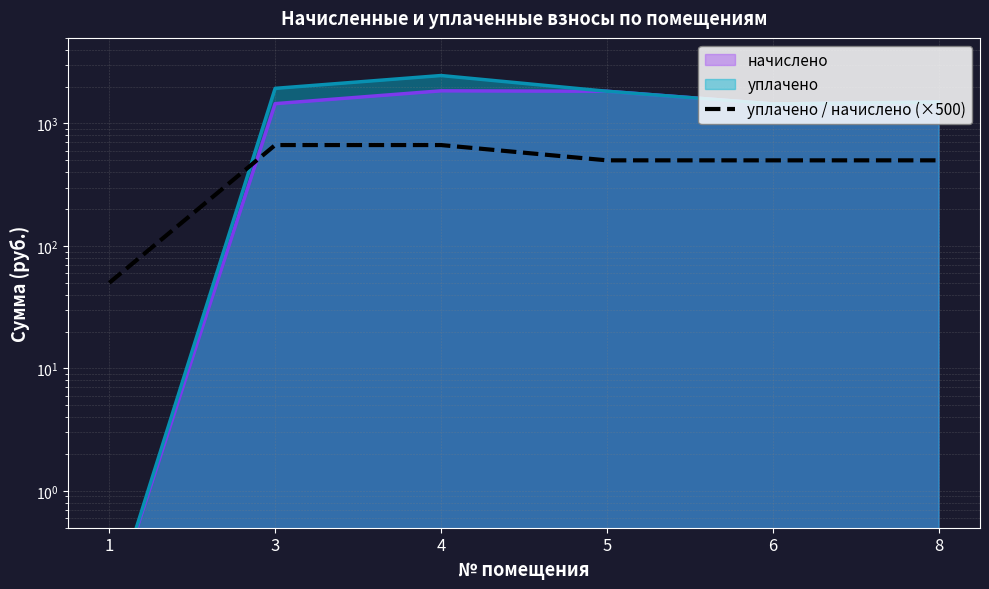

True or false: there are more than 0 points higher than both neighbors.

True